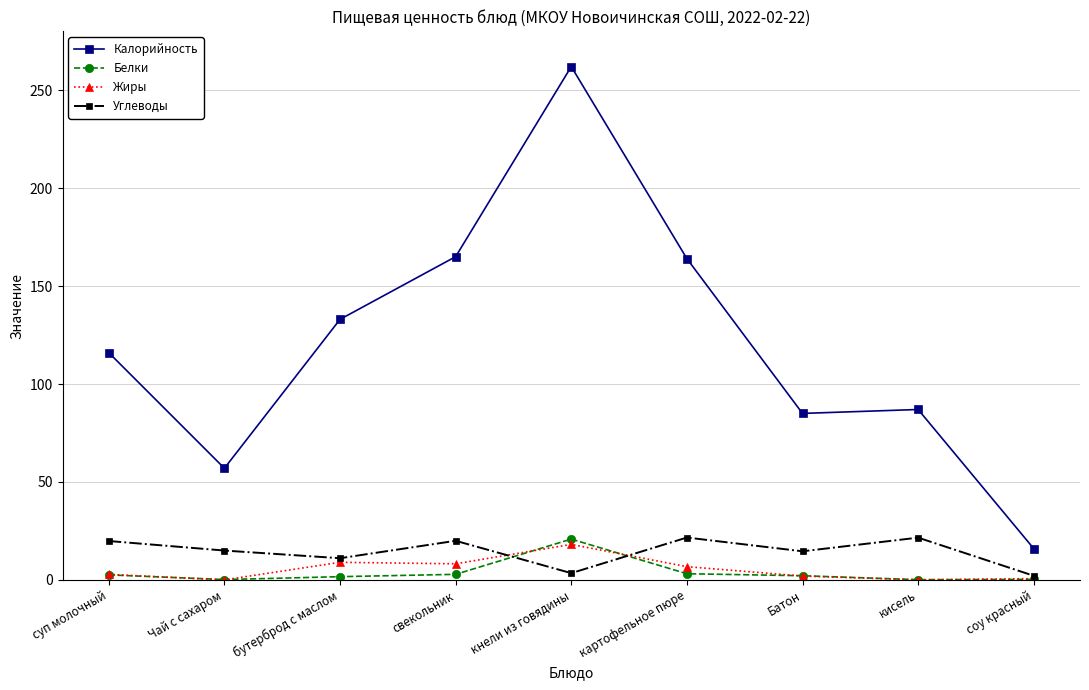

Which series has the largest total across all categories?

Калорийность